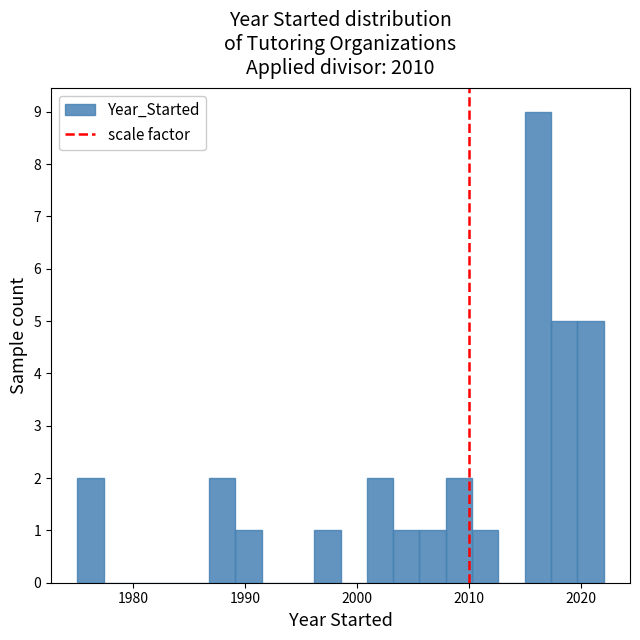

Read against the x-axis, roughly where is the centre of the tallest bar?

2016